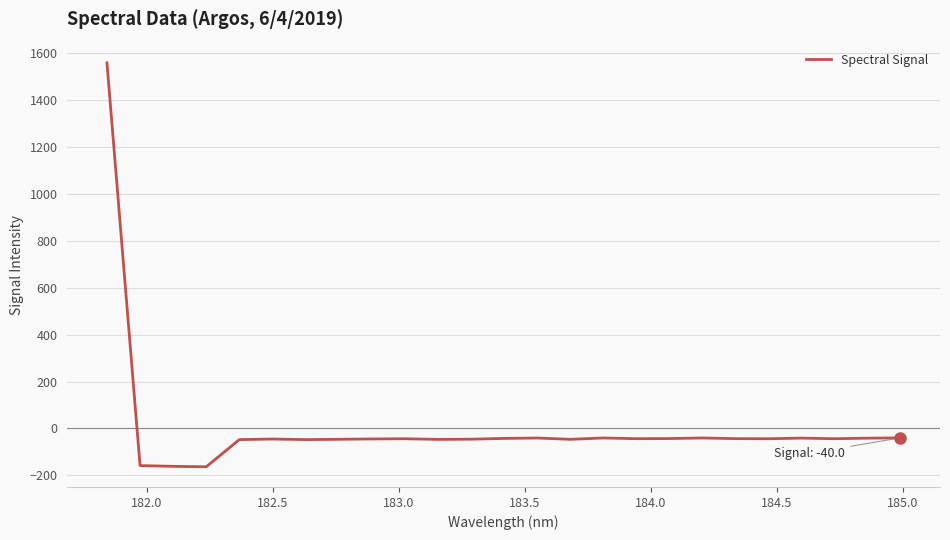

Does the chart display data point markers on the line(s)?

No